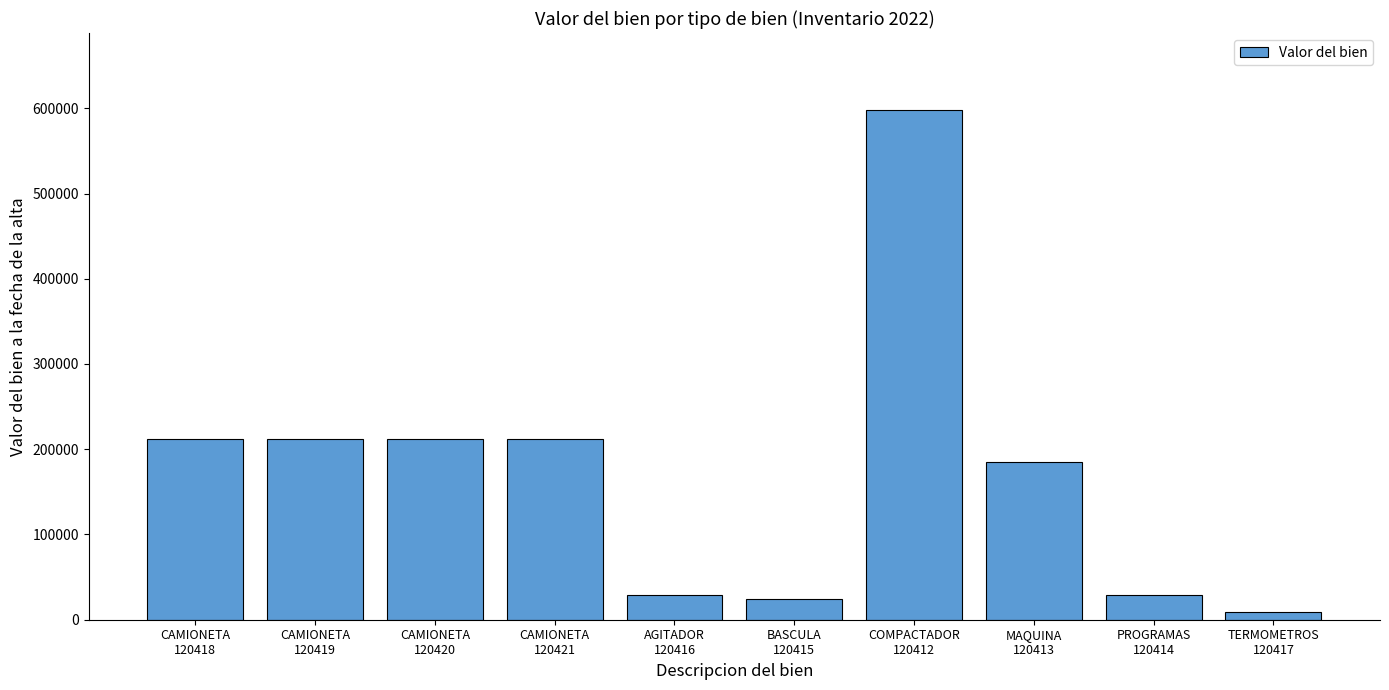

What is the difference between the maximum and second lowest values?

574717.4